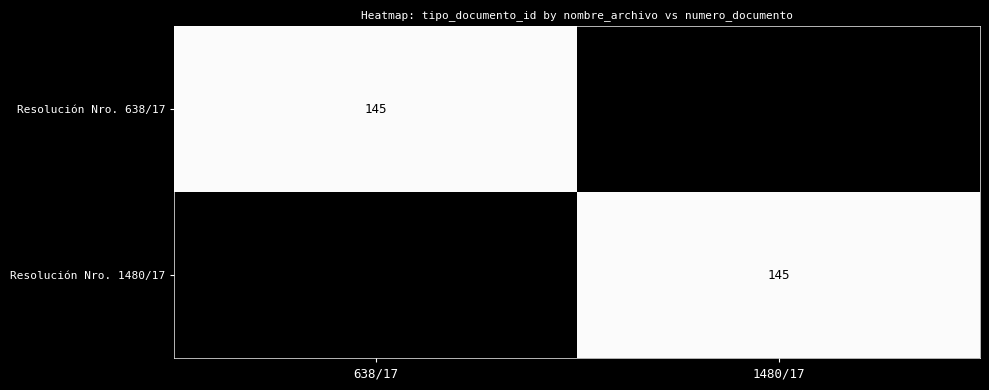

True or false: Resolución Nro. 638/17 has a value of 145 at 638/17.

True